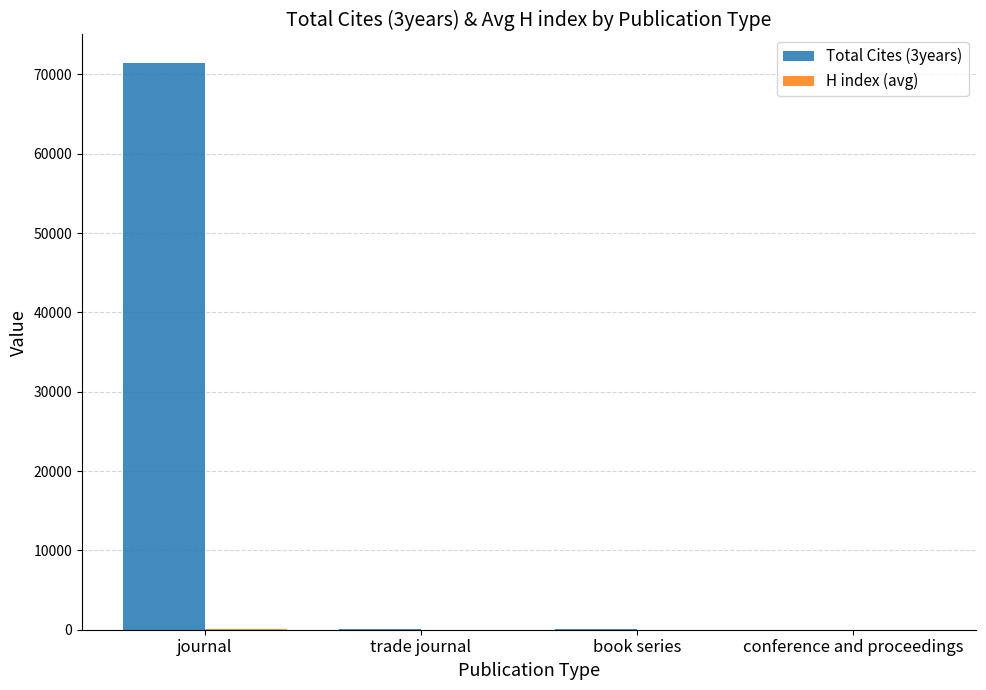

Which series has the largest total across all categories?

Total Cites (3years)